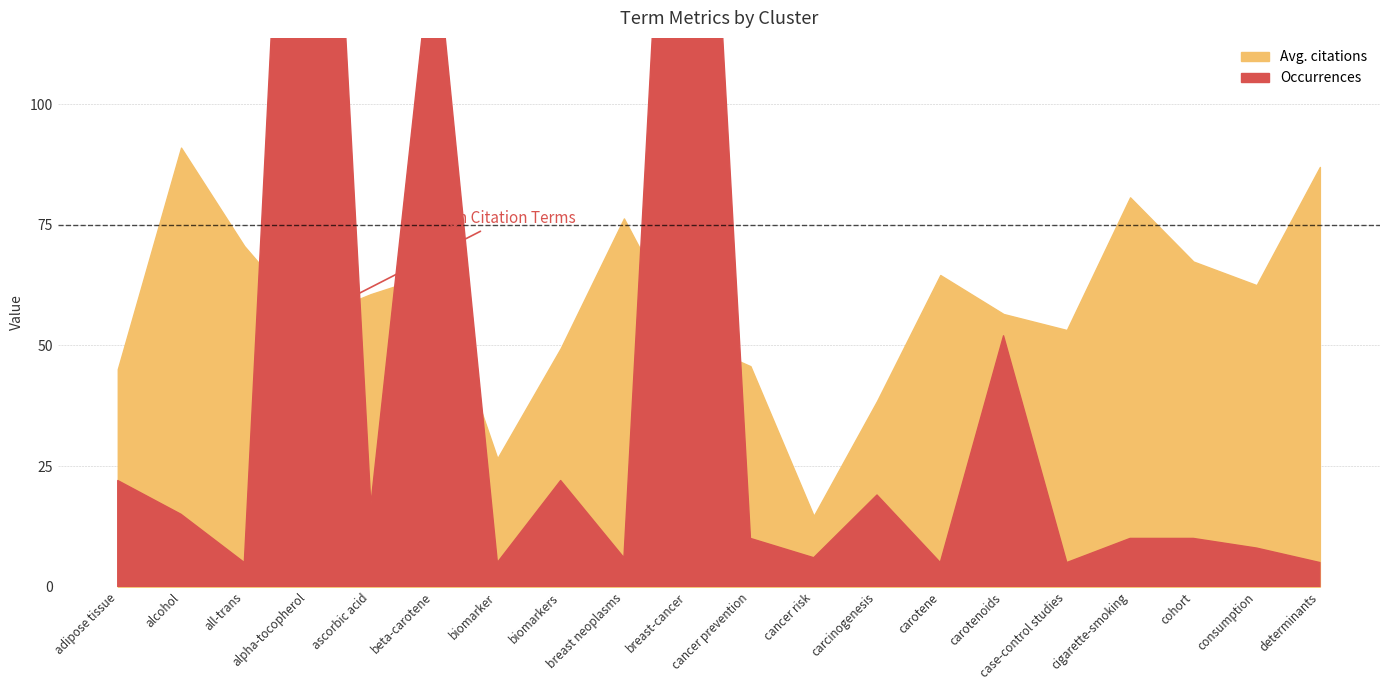

List the series in order of their overall mean, highest first.

Avg. citations, Occurrences